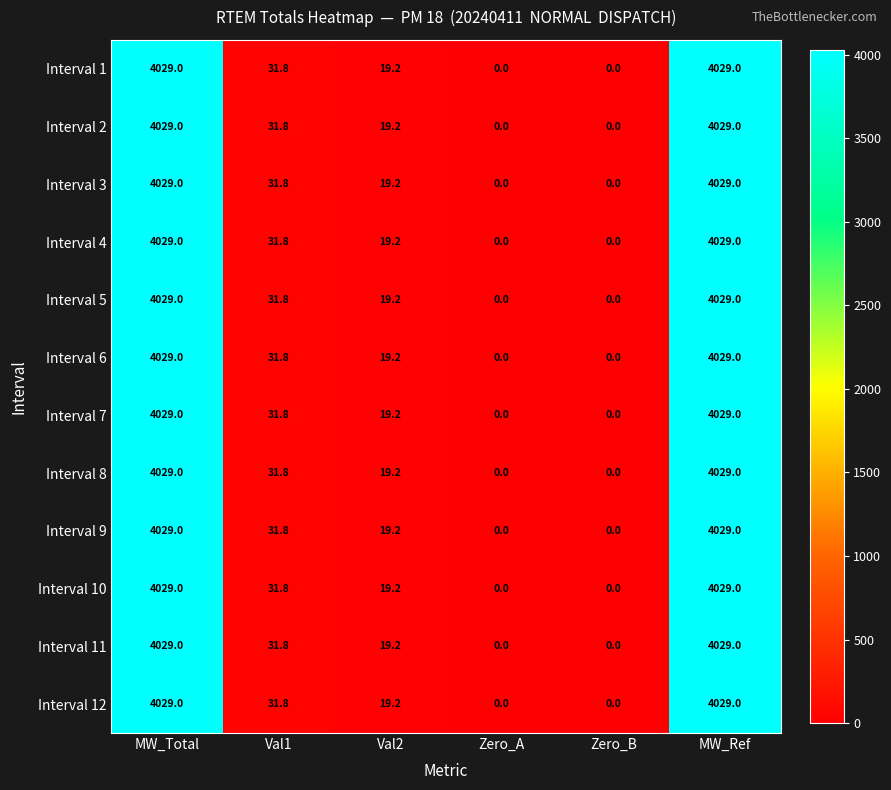

What is the average value of the Interval 6 series?

1351.5